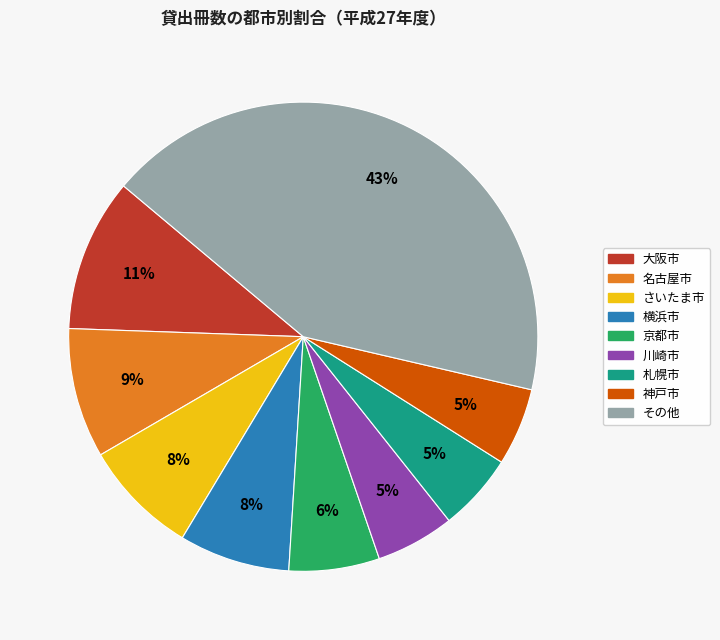

Does any single category account for the majority?

No